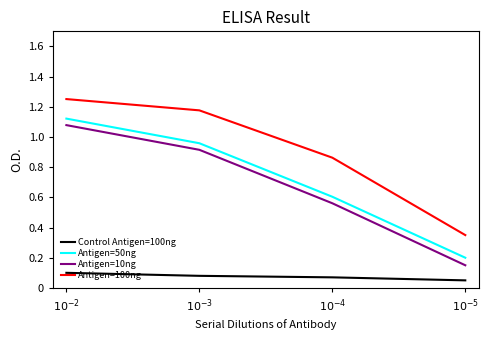

What is the difference between the second highest and minimum values in the Antigen=50ng series?

0.8